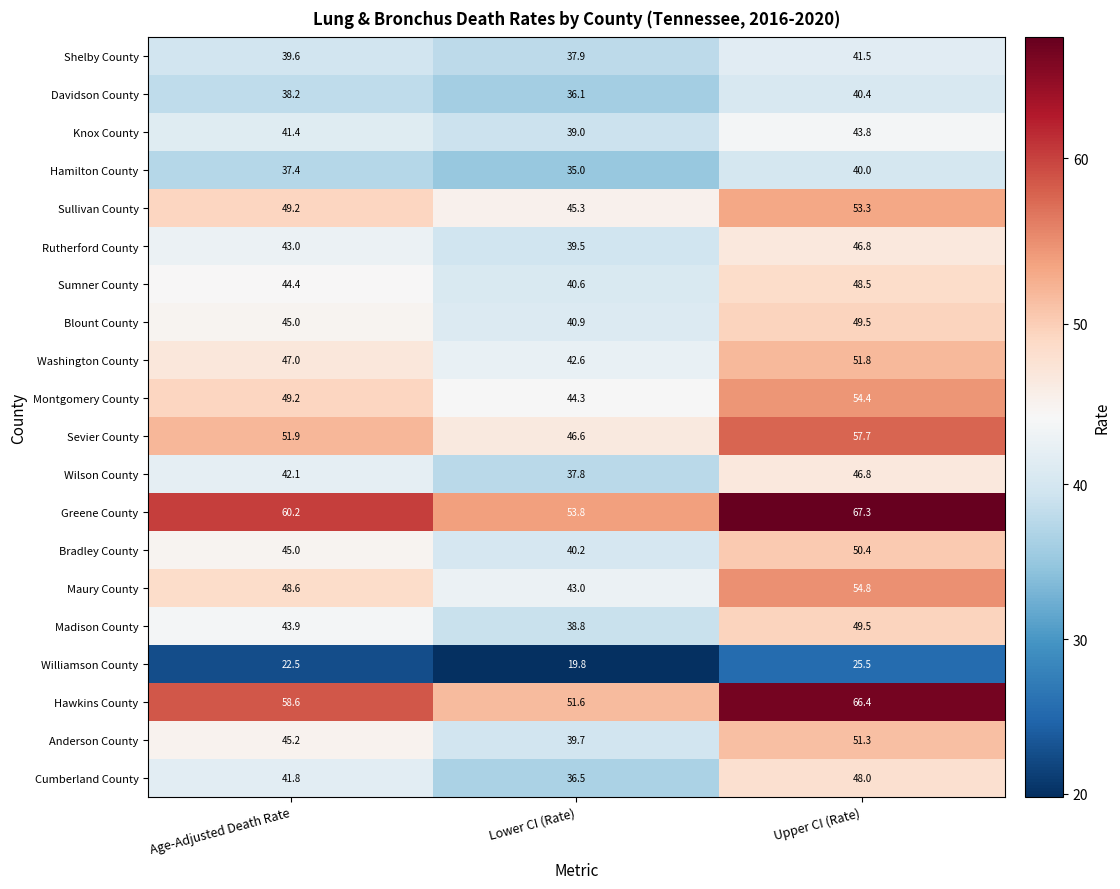

What is the smallest value displayed?

19.8